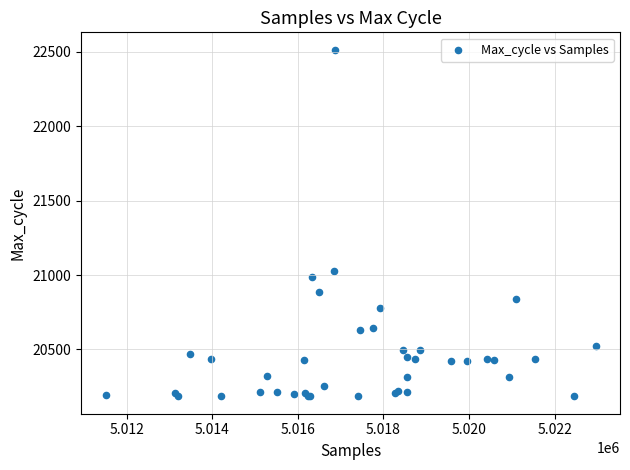

What Y value in the scatter plot is closest to 21349?

21029